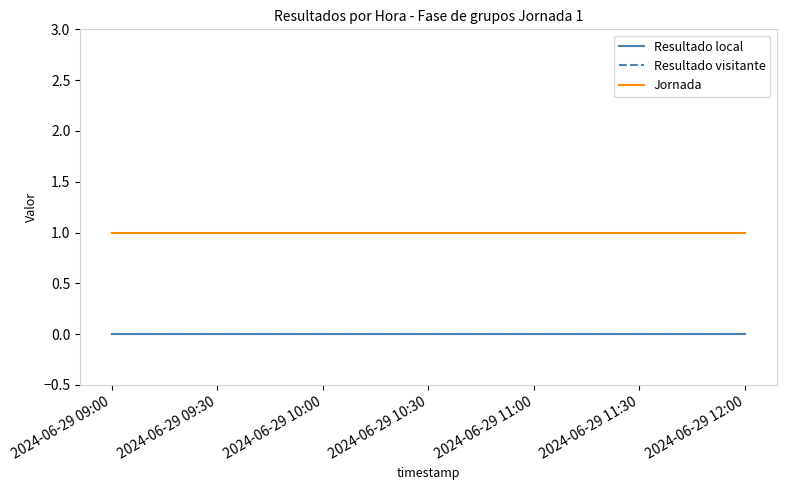

True or false: Resultado local and Jornada cross at least once.

False